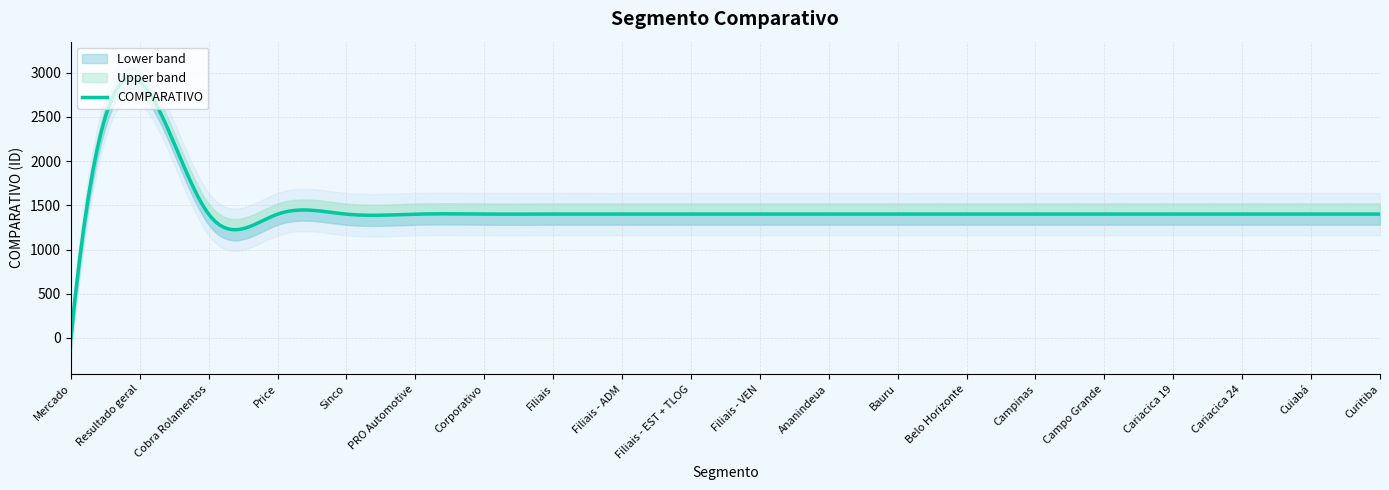

How many interior local peaks (higher than both neighbors) does the data have?

1